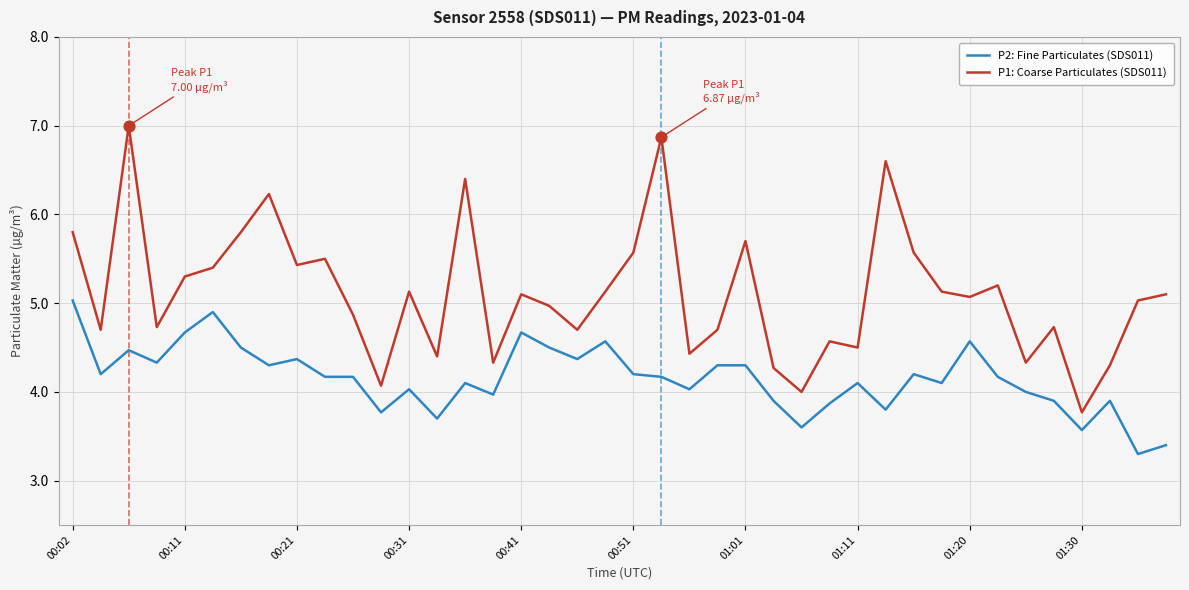

Which series has the largest total across all categories?

P1: Coarse Particulates (SDS011)